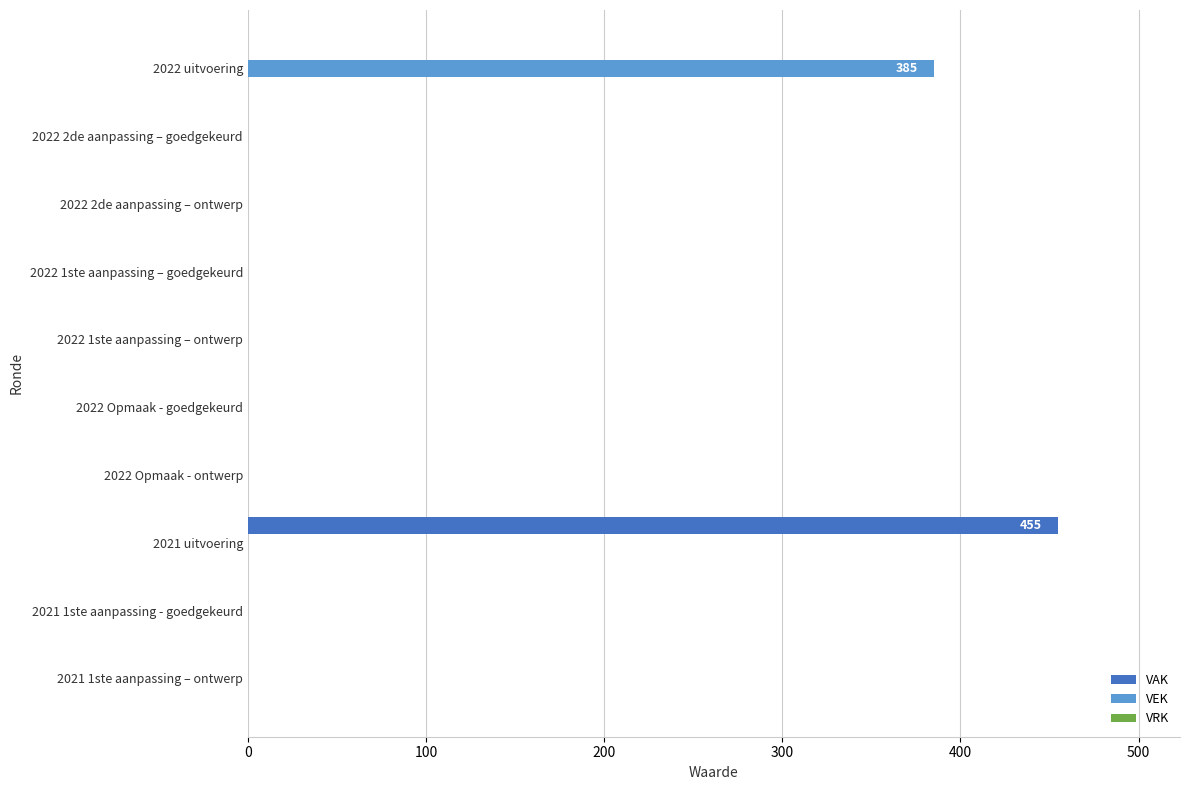

Which label corresponds to the largest value in the chart?

2021 uitvoering